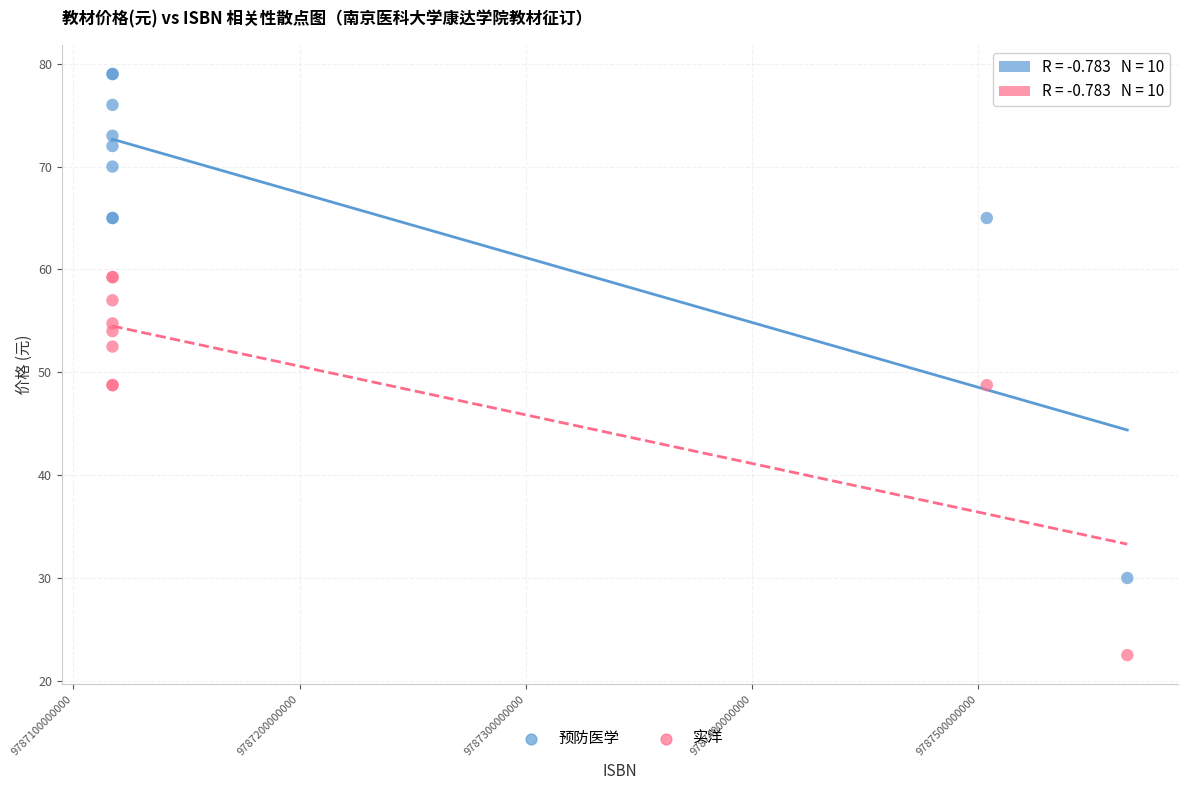

What are all the series names shown in the legend?

预防医学, 实洋